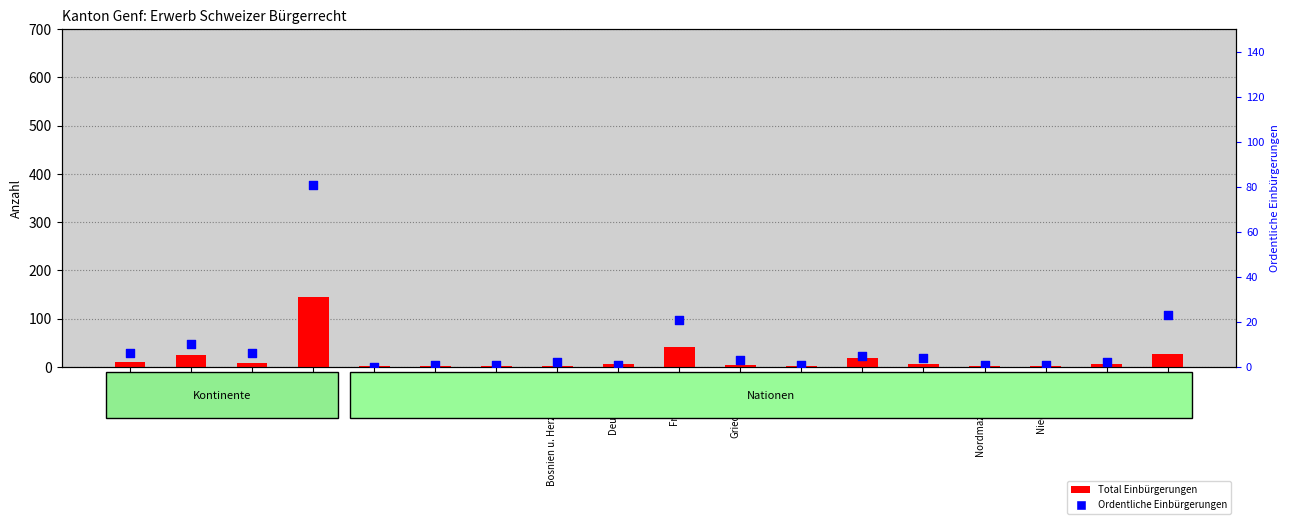

Is the value of Total Einbürgerungen at Amerika greater than the value of Ordentliche Einbürgerungen at Portugal?

Yes